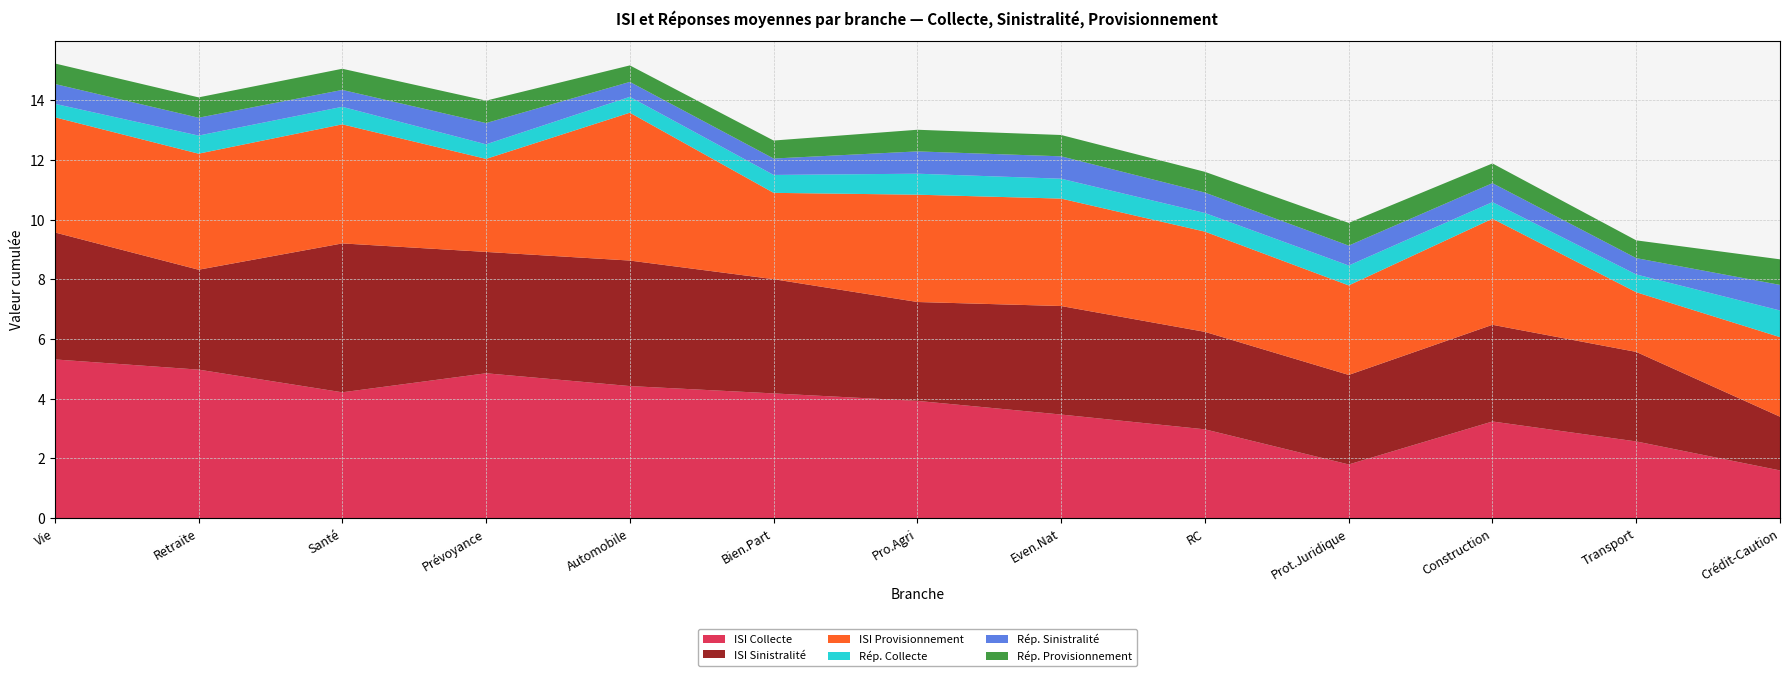

Reading left to right, list all the values displayed in this chart.

ISI Collecte: Vie=5.3	Retraite=5.0	Santé=4.2	Prévoyance=4.9	Automobile=4.4	Bien.Part=4.2	Pro.Agri=3.9	Even.Nat=3.5	RC=3.0	Prot.Juridique=1.8	Construction=3.2	Transport=2.6	Crédit-Caution=1.6
ISI Sinistralité: Vie=4.3	Retraite=3.3	Santé=5.0	Prévoyance=4.1	Automobile=4.2	Bien.Part=3.8	Pro.Agri=3.3	Even.Nat=3.6	RC=3.3	Prot.Juridique=3.0	Construction=3.2	Transport=3.0	Crédit-Caution=1.8
ISI Provisionnement: Vie=3.9	Retraite=3.9	Santé=4.0	Prévoyance=3.1	Automobile=5.0	Bien.Part=2.9	Pro.Agri=3.6	Even.Nat=3.6	RC=3.4	Prot.Juridique=3.0	Construction=3.6	Transport=2.0	Crédit-Caution=2.7
Rép. Collecte: Vie=0.5	Retraite=0.6	Santé=0.6	Prévoyance=0.5	Automobile=0.5	Bien.Part=0.6	Pro.Agri=0.7	Even.Nat=0.7	RC=0.6	Prot.Juridique=0.7	Construction=0.6	Transport=0.6	Crédit-Caution=0.9
Rép. Sinistralité: Vie=0.7	Retraite=0.6	Santé=0.6	Prévoyance=0.7	Automobile=0.5	Bien.Part=0.6	Pro.Agri=0.7	Even.Nat=0.8	RC=0.7	Prot.Juridique=0.7	Construction=0.6	Transport=0.5	Crédit-Caution=0.9
Rép. Provisionnement: Vie=0.7	Retraite=0.7	Santé=0.7	Prévoyance=0.8	Automobile=0.6	Bien.Part=0.6	Pro.Agri=0.7	Even.Nat=0.7	RC=0.7	Prot.Juridique=0.8	Construction=0.7	Transport=0.6	Crédit-Caution=0.9